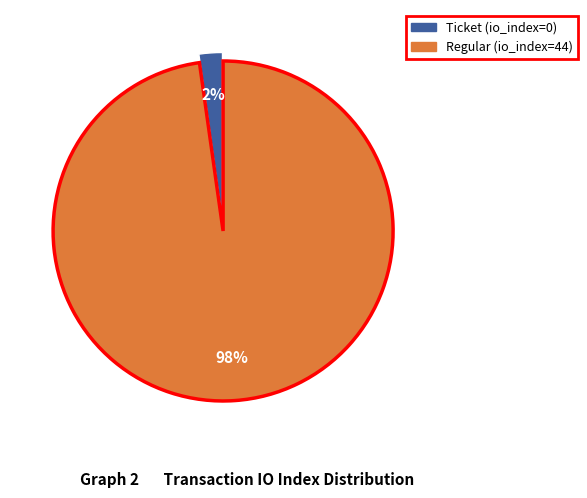

Does Ticket (io_index=0) account for over 50% of the chart?

No